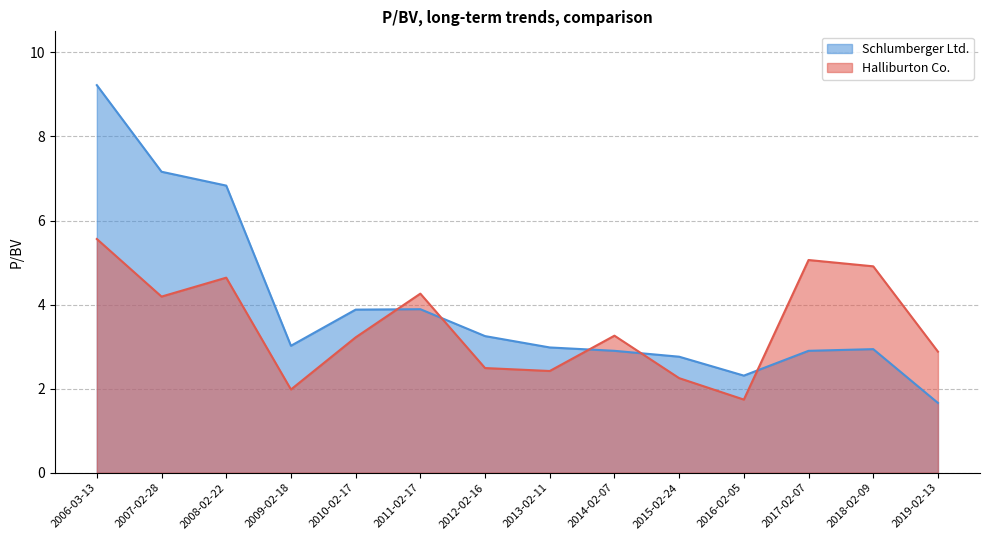

Rank the series by their average value, from highest to lowest.

Schlumberger Ltd., Halliburton Co.